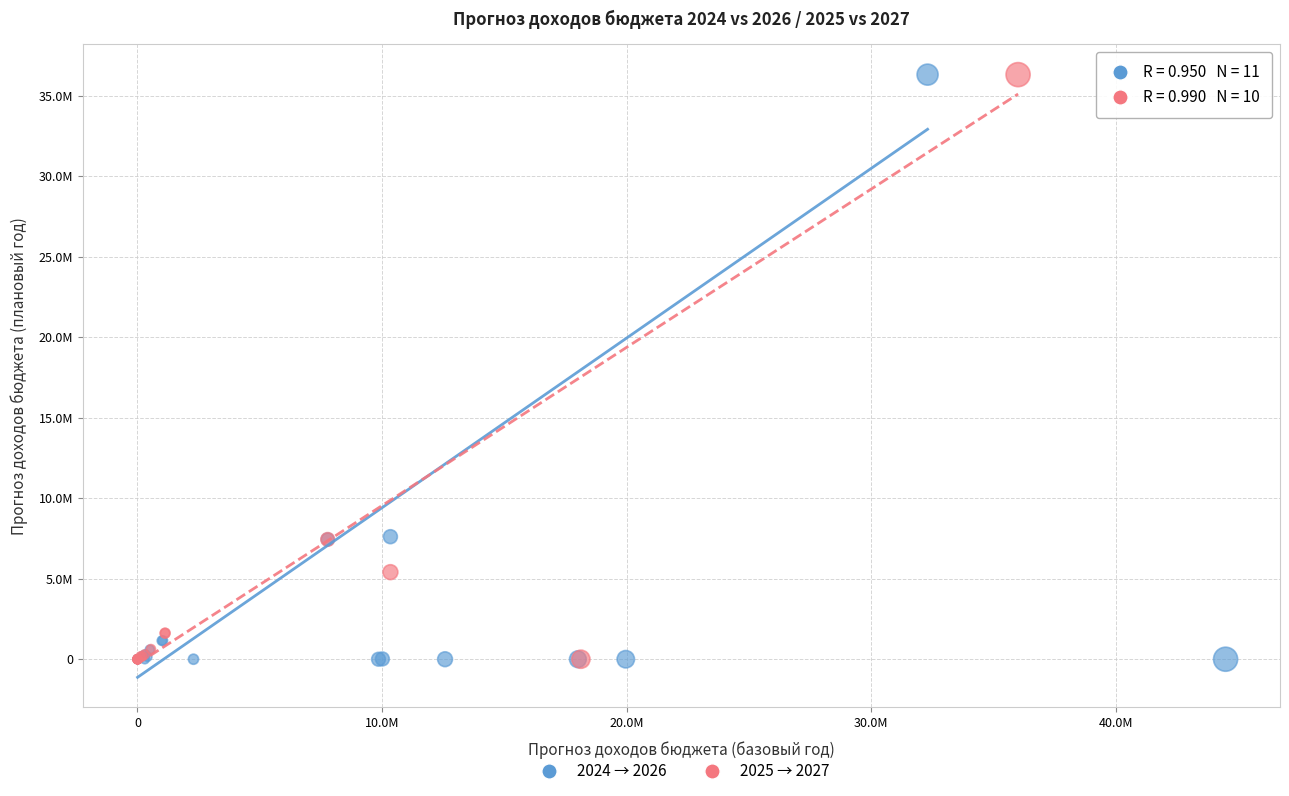

What are all the series names shown in the legend?

2024 → 2026, 2025 → 2027